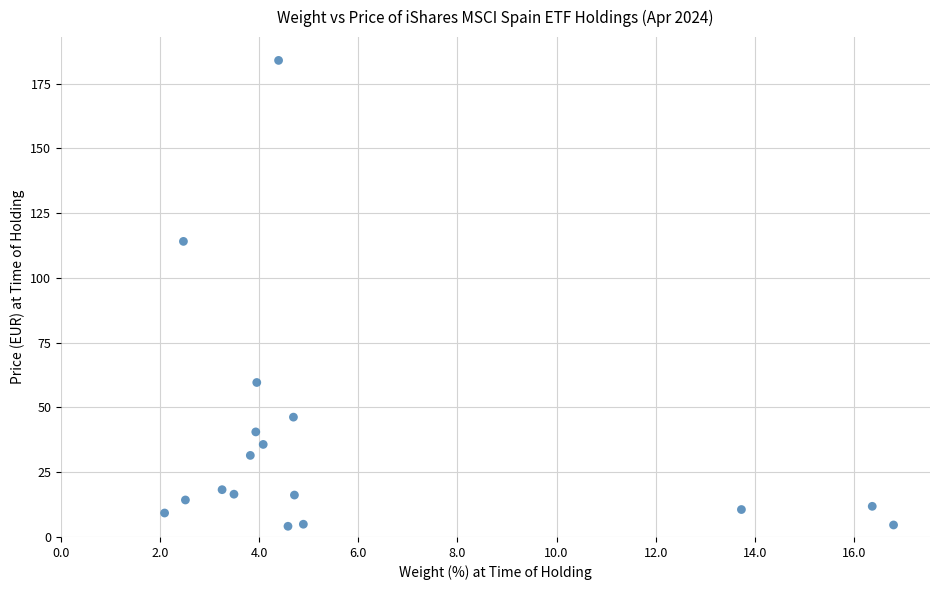

What Y value in the scatter plot is closest to 94?

114.1